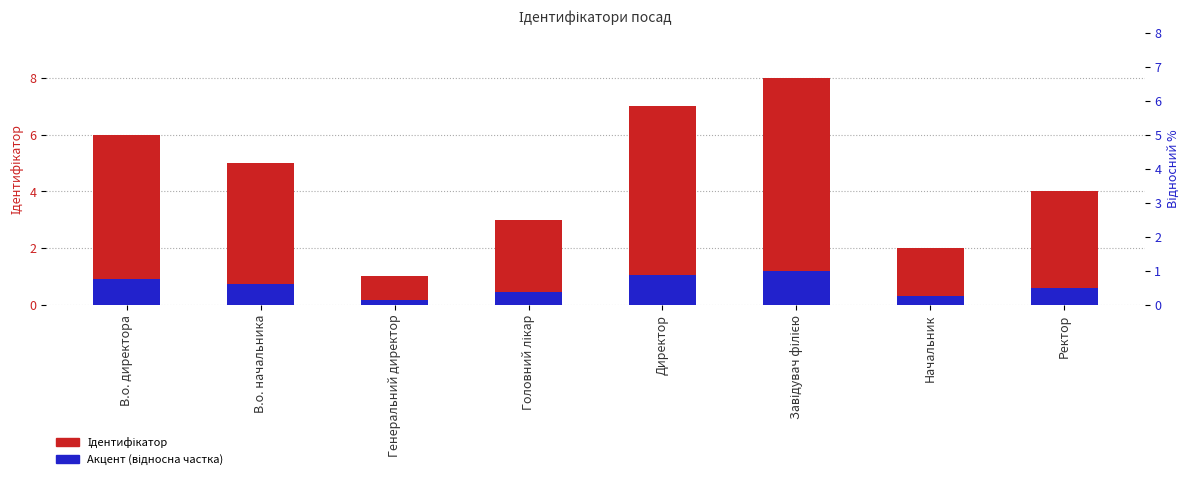

True or false: Акцент (відносна частка) has a value of 0.7 at Завідувач філією.

False